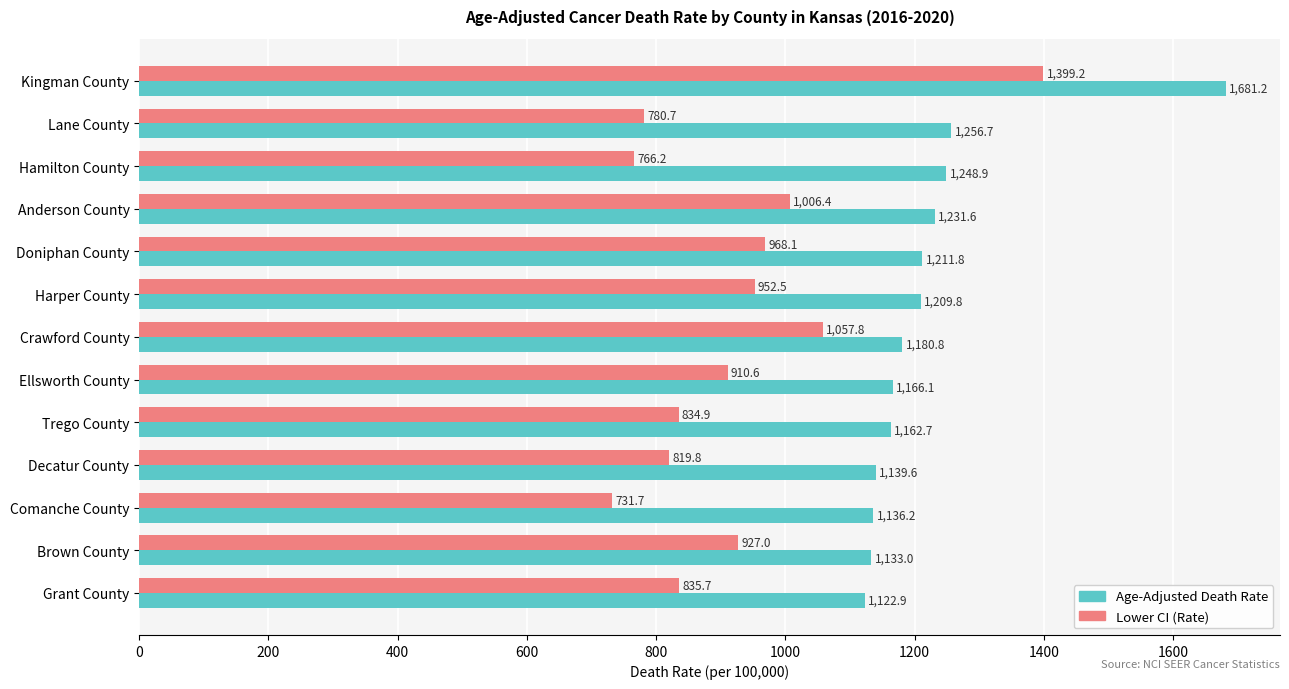

At how many categories does at least one series exceed 930?

13